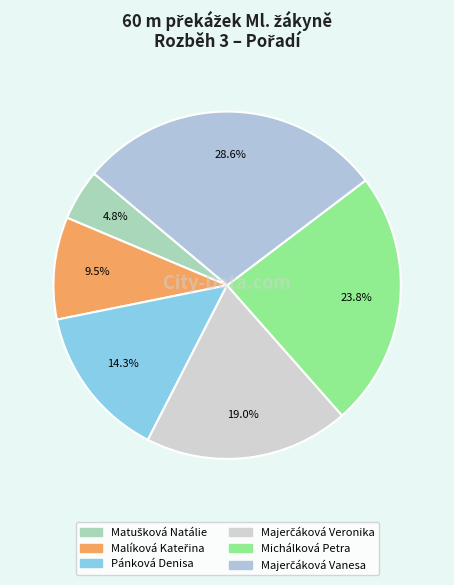

What is the change in value from Matušková Natálie to Malíková Kateřina?

+1